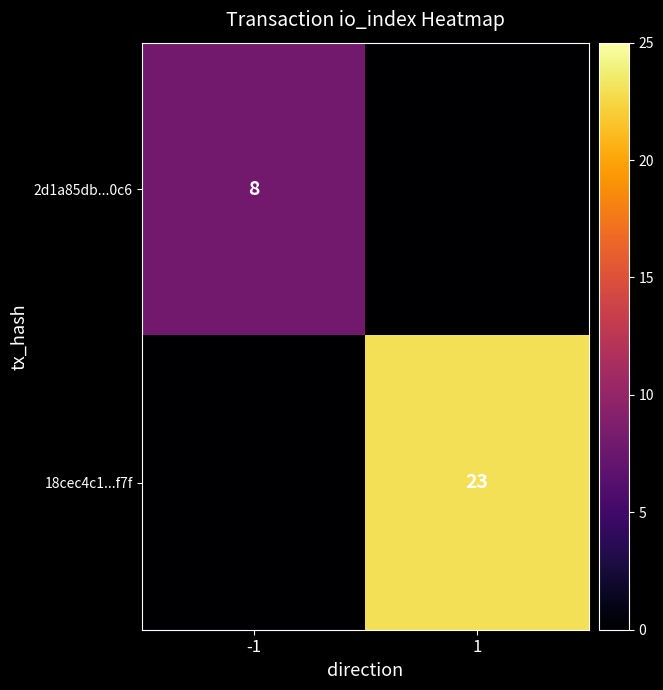

Is the value of 2d1a85db...0c6 at -1 greater than the value of 18cec4c1...f7f at 1?

No